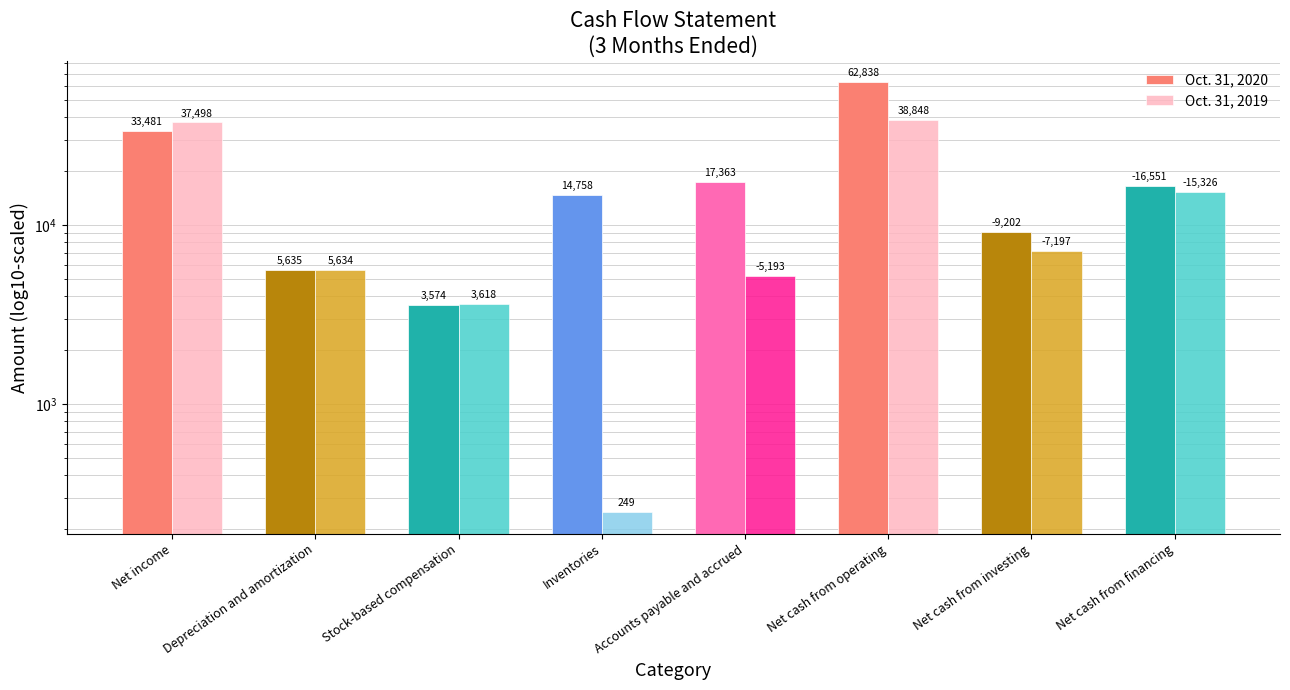

Between Depreciation and amortization and Accounts payable and accrued, which is larger?

Accounts payable and accrued